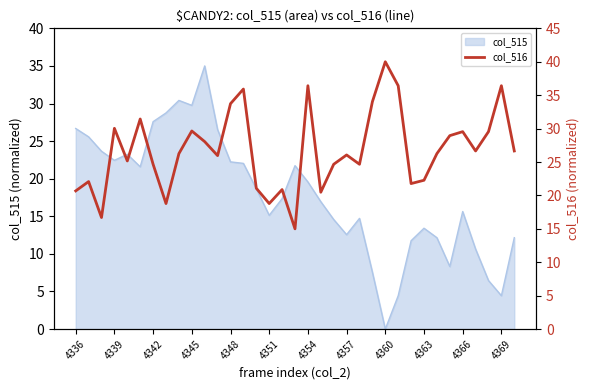

Reading right to left, extract all data points from this chart.

26.7	36.4	29.5	26.7	29.5	28.9	26.3	22.3	21.8	36.4	40.0	34.0	24.7	26.1	24.7	20.5	36.4	15.0	20.9	18.8	21.1	35.9	33.7	26.0	28.0	29.6	26.3	18.8	24.7	31.4	25.2	30.0	16.7	22.1	20.7